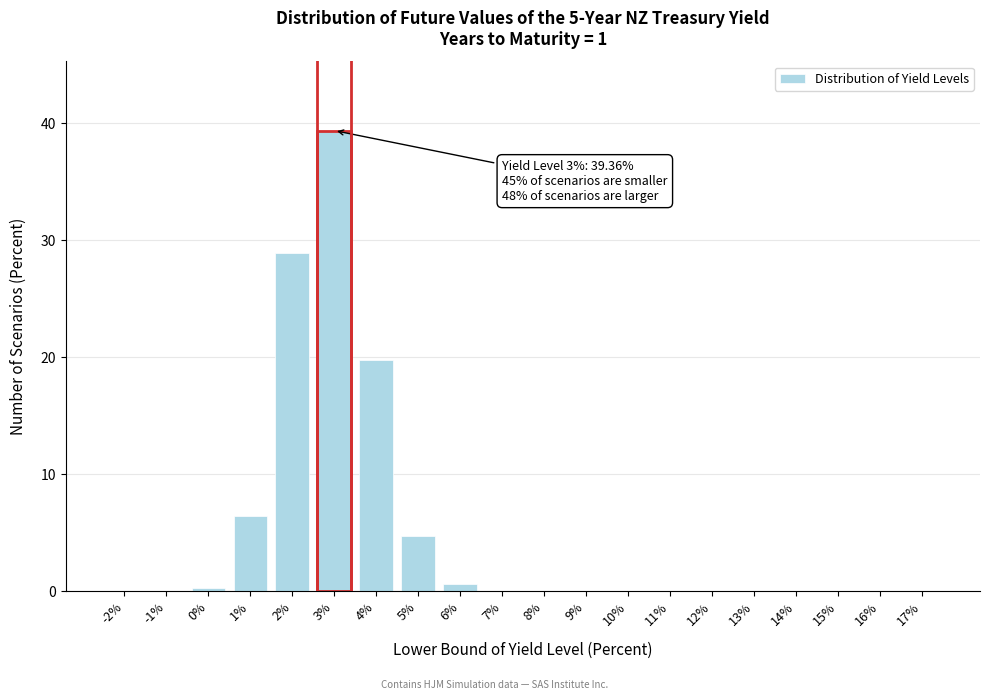

True or false: the data shows 17.5 at 10%.

False